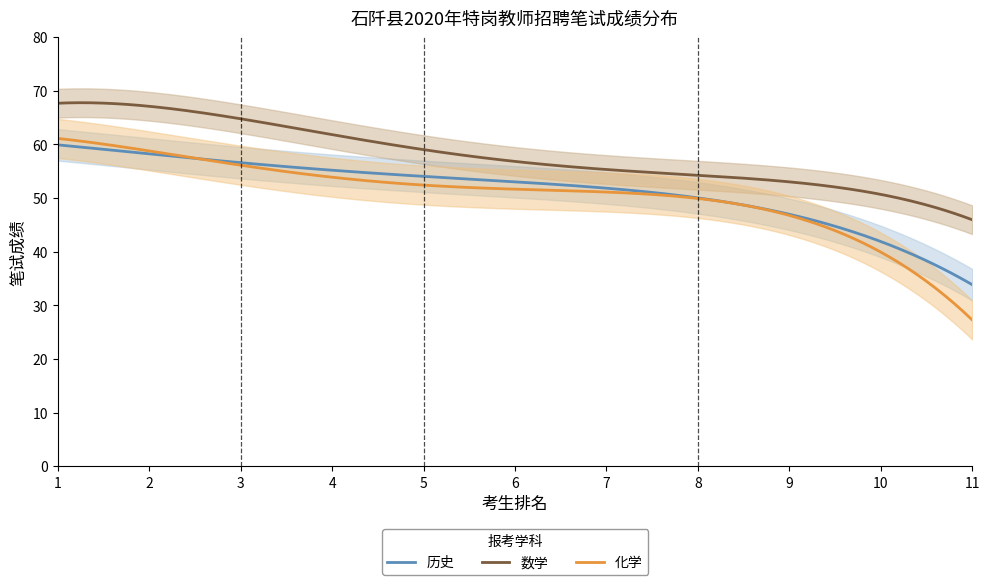

Between 2 and 11, which series saw the biggest shift?

化学